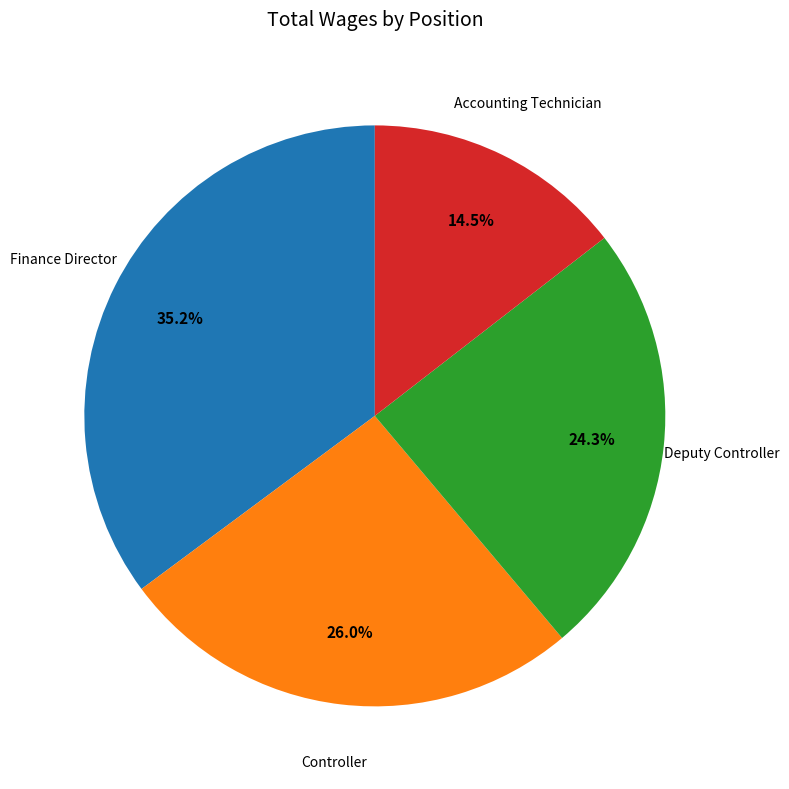

Is there any slice that represents more than half of the pie?

No